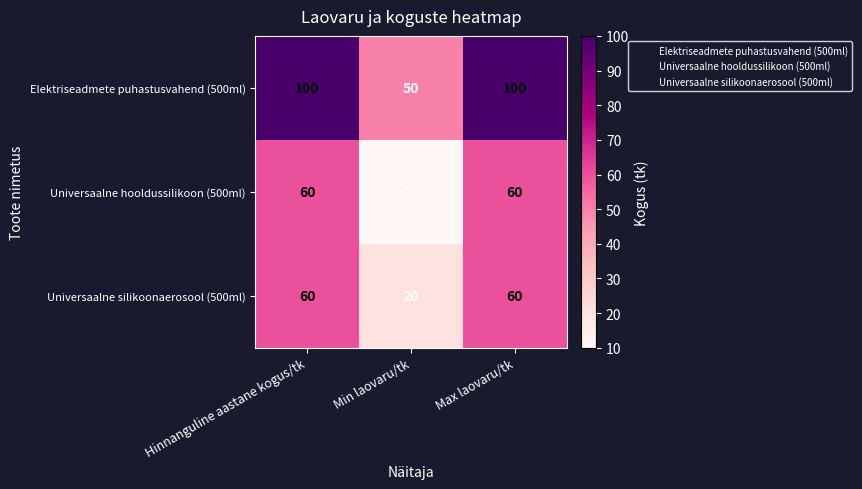

What is the sum of the Universaalne silikoonaerosool (500ml) values at Hinnanguline aastane kogus/tk and Min laovaru/tk?

80